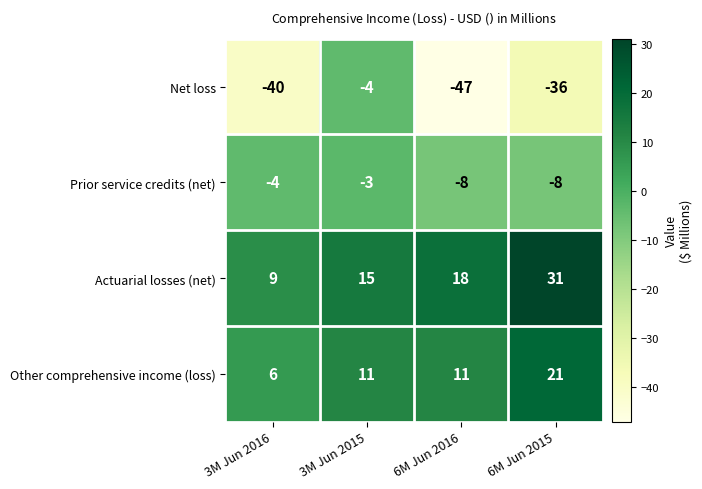

Which label corresponds to the largest value in the chart?

6M Jun 2015